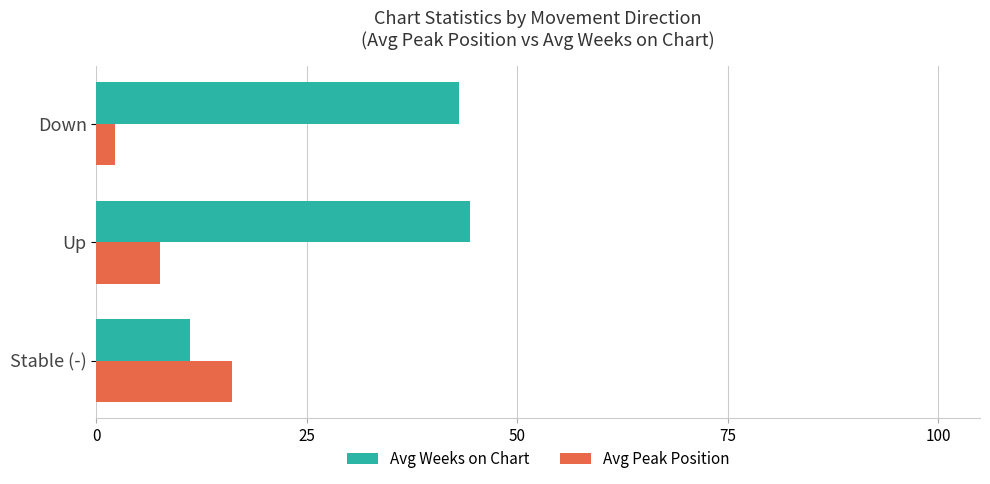

What is the maximum value for Avg Peak Position?

16.1